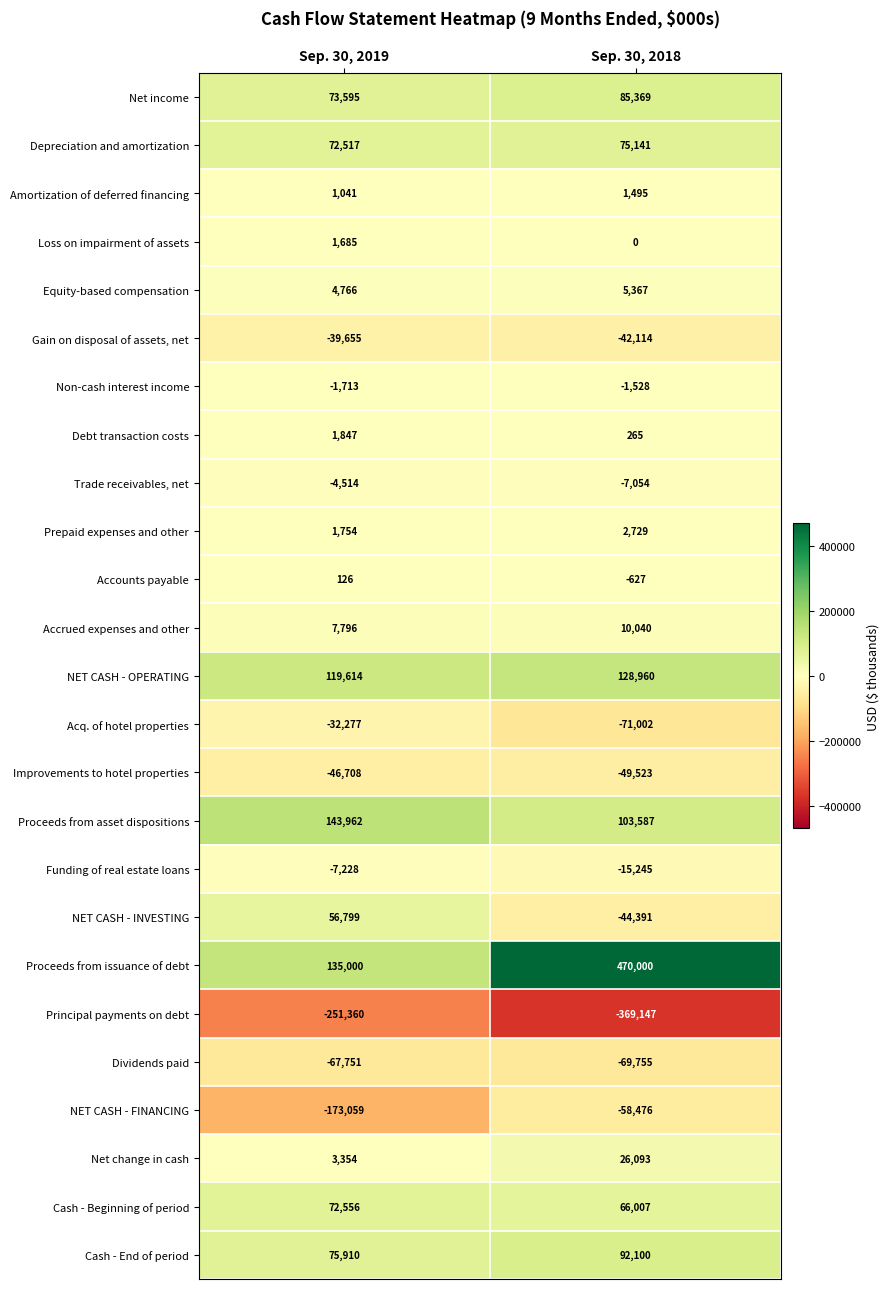

True or false: NET CASH - FINANCING has a value of -58476 at Sep. 30, 2018.

True